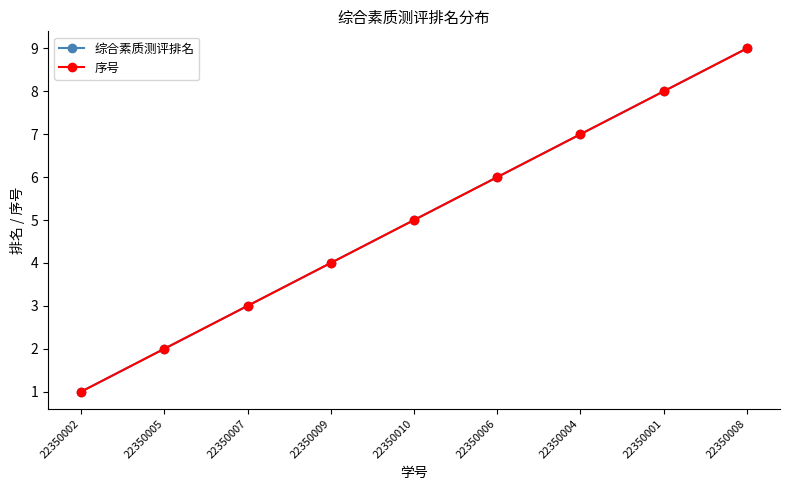

Reading right to left, what are all the values shown in this chart?

综合素质测评排名: 9	8	7	6	5	4	3	2	1
序号: 9	8	7	6	5	4	3	2	1